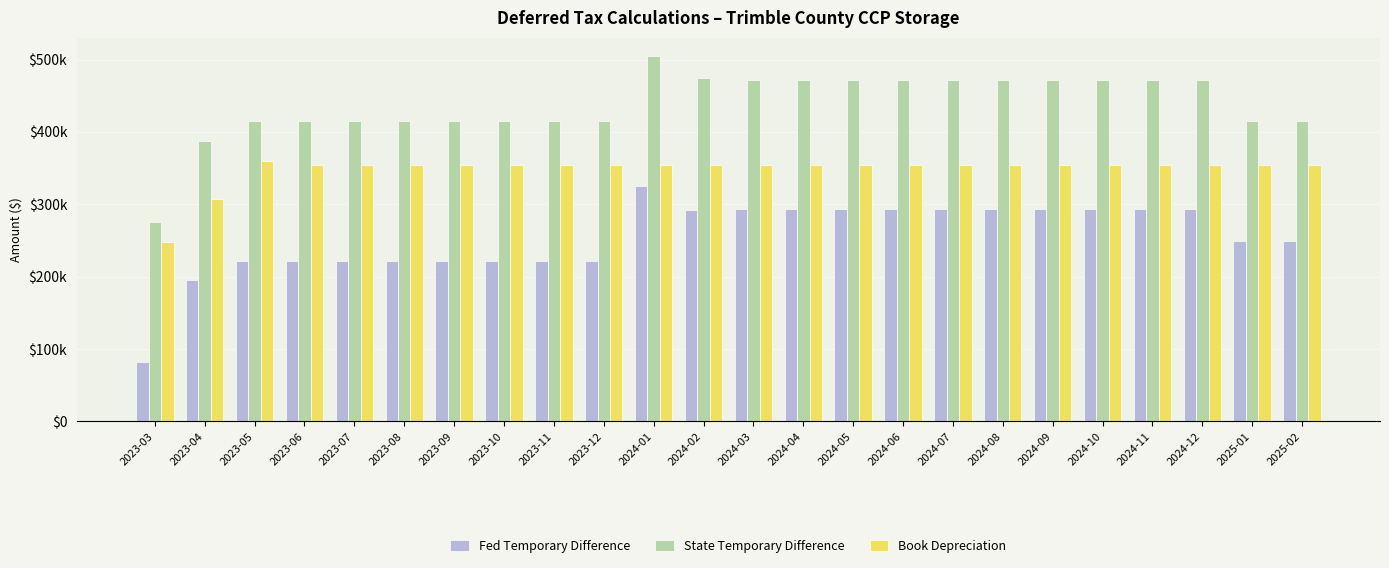

Are the bars grouped side by side (vs. stacked)?

Yes